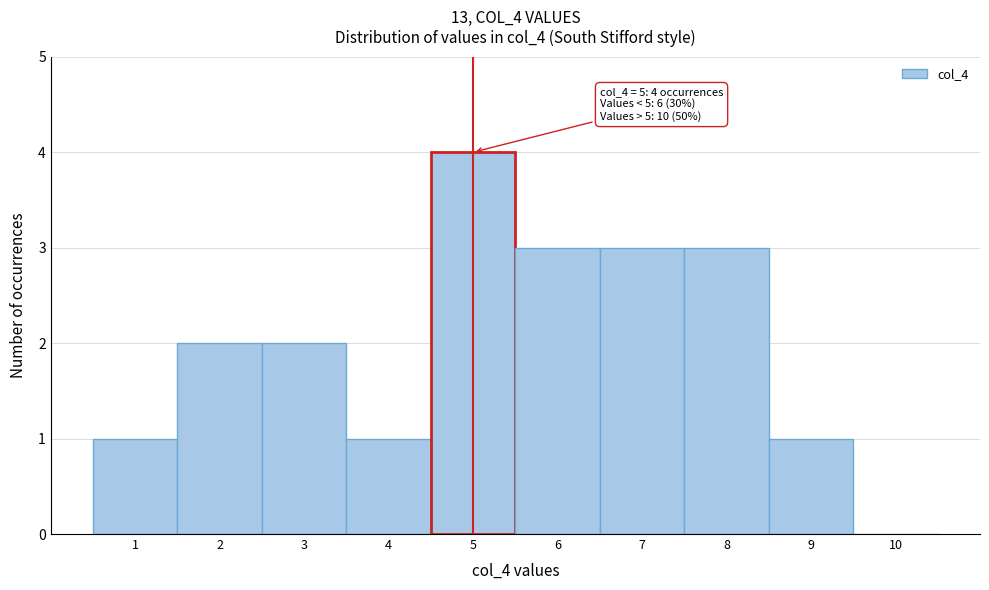

Over which range of the x-axis is the bar tallest?

4.5 to 5.5